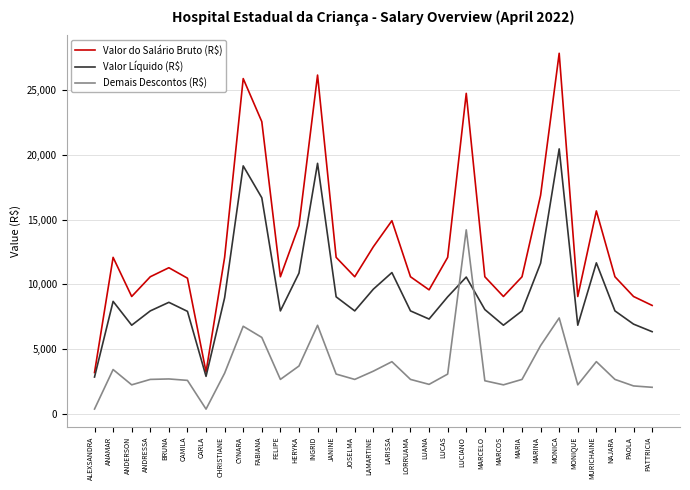

What is the sum of the Valor do Salário Bruto (R$) values at CYNARA and MONIQUE?

34970.0